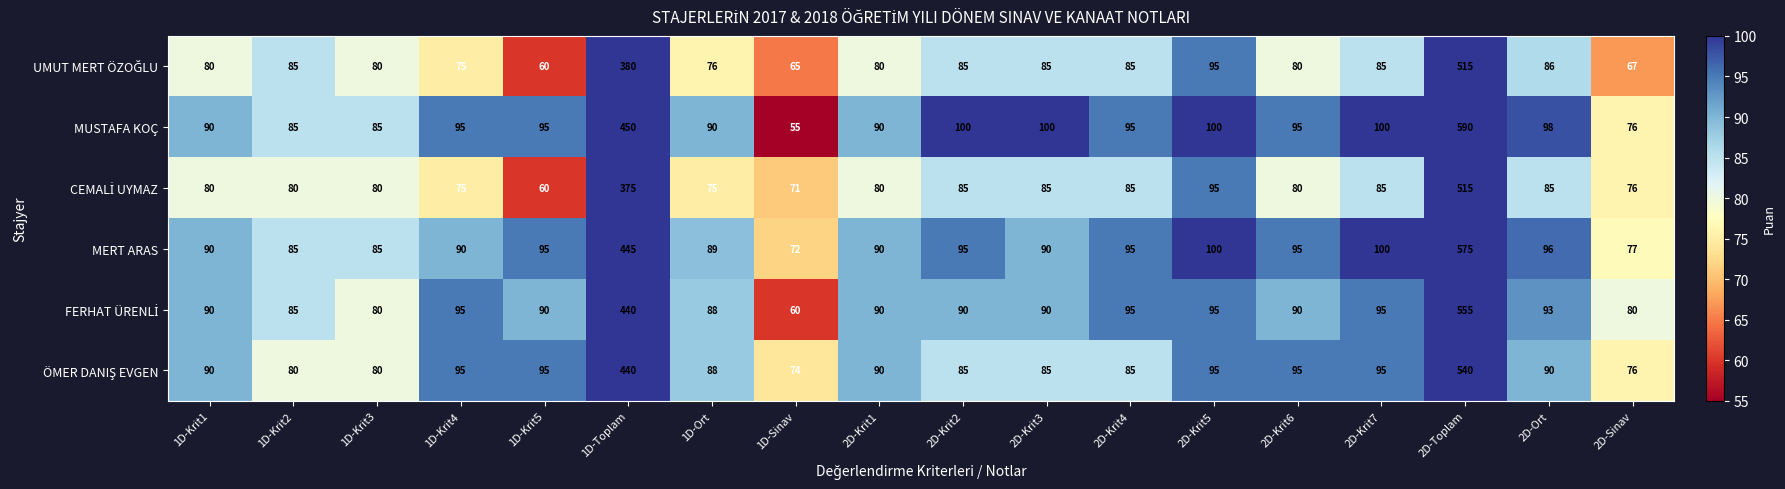

Where is MUSTAFA KOÇ nearest to the value 322?

1D-Toplam